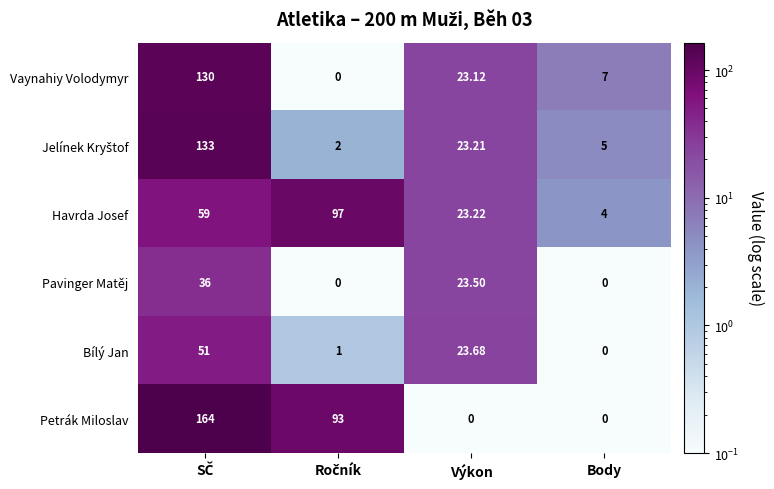

Where is Vaynahiy Volodymyr nearest to the value 65?

Výkon